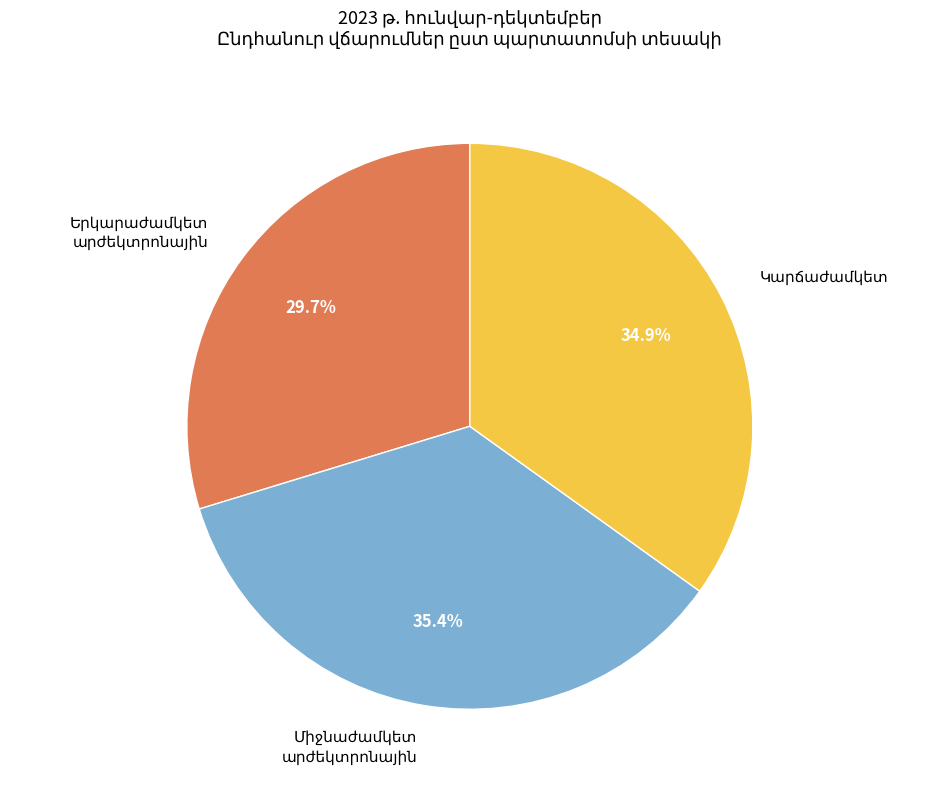

Is there a majority slice in this chart?

No